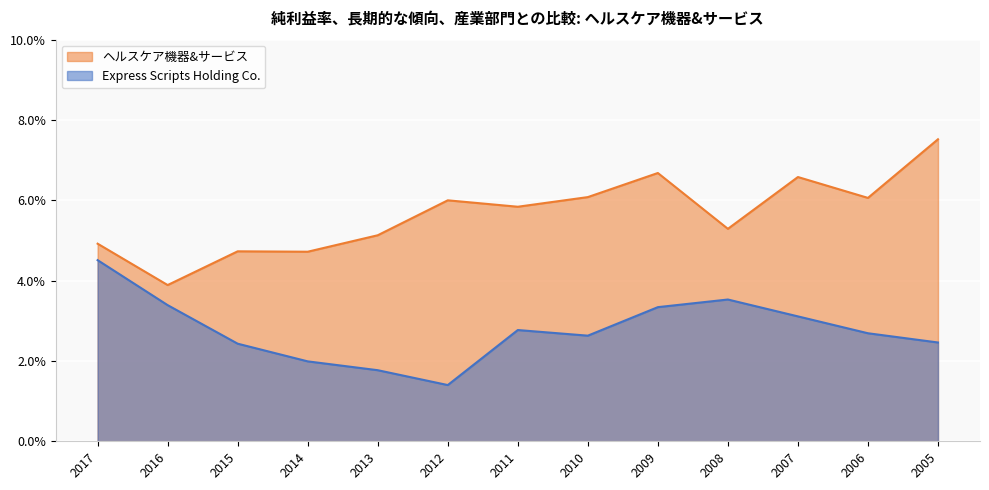

How many data points does each series have?

13